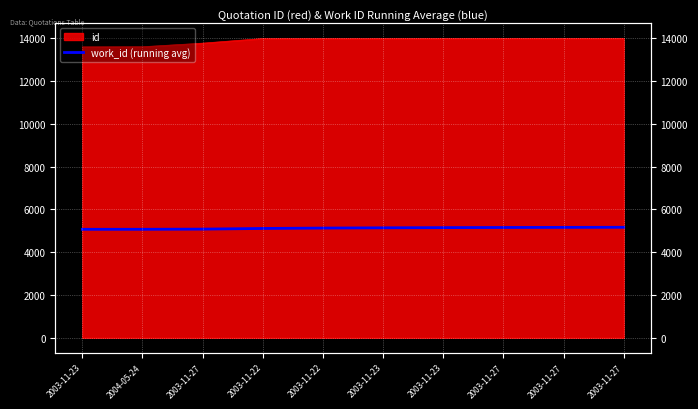

What is the minimum value shown in the chart?

5067.0